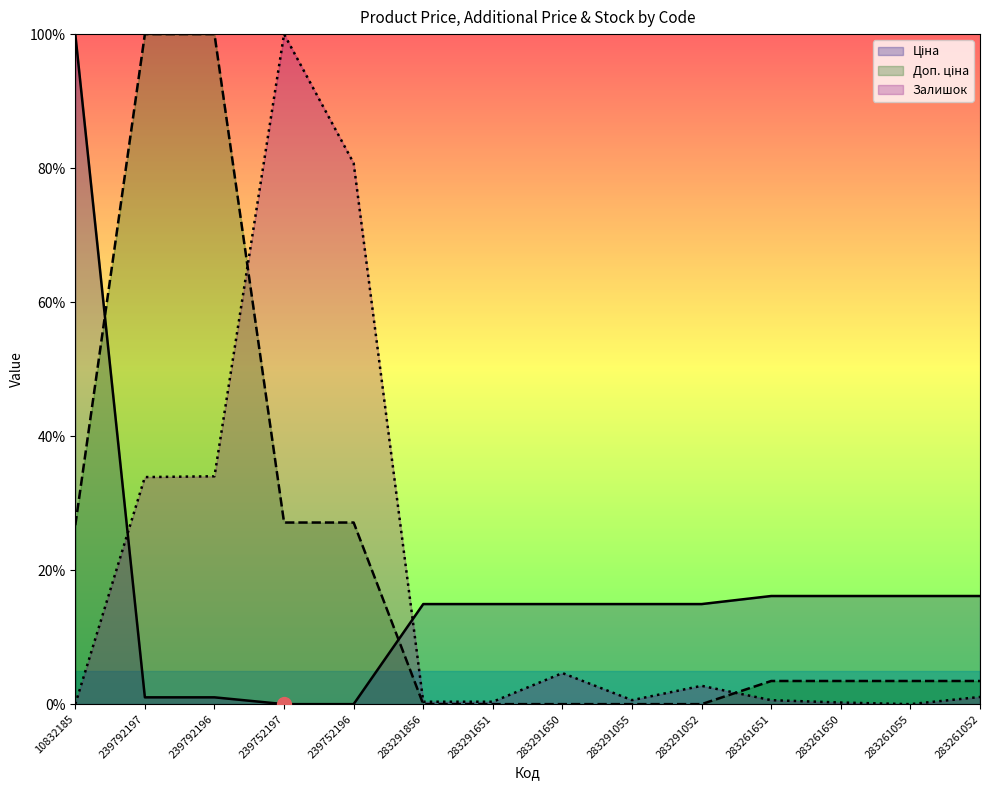

True or false: Залишок has a value of -67.9 at 10832185.

False